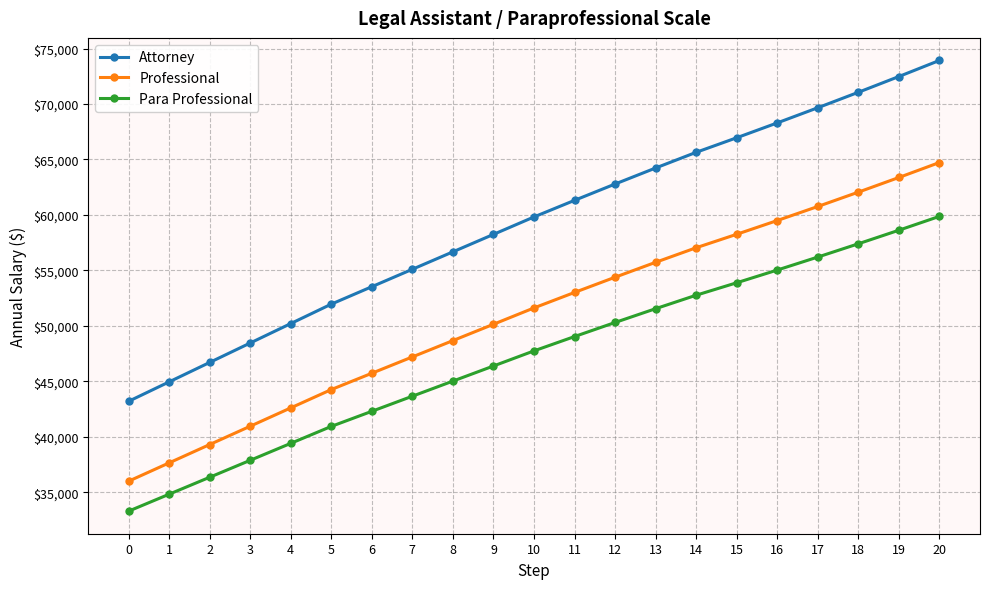

Rank the series by their maximum value, from highest to lowest.

Attorney, Professional, Para Professional